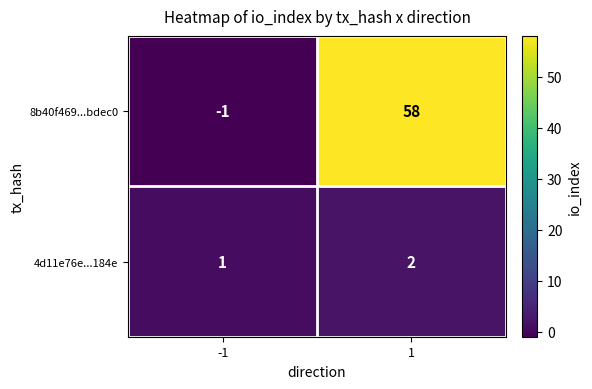

Rank the series by their average value, from lowest to highest.

4d11e76e...184e, 8b40f469...bdec0